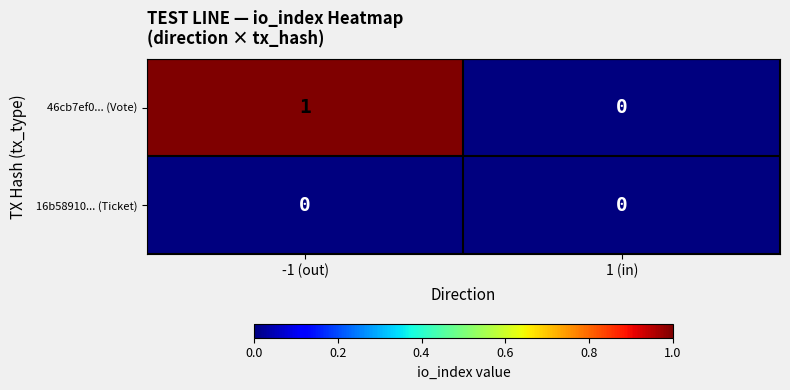

Rank the series by their average value, from highest to lowest.

46cb7ef0... (Vote), 16b58910... (Ticket)